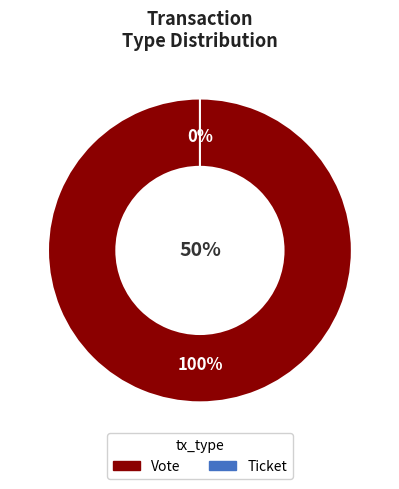

Is it true that Ticket is 0% of the pie?

True